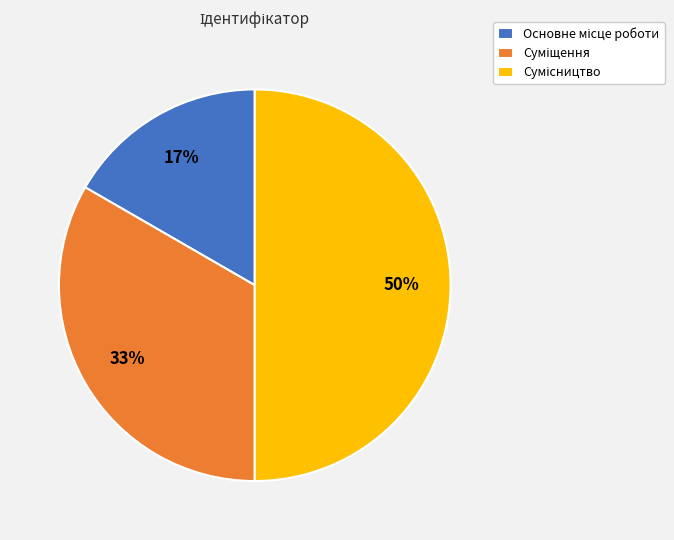

To the nearest percent, what is the average slice percentage?

33%